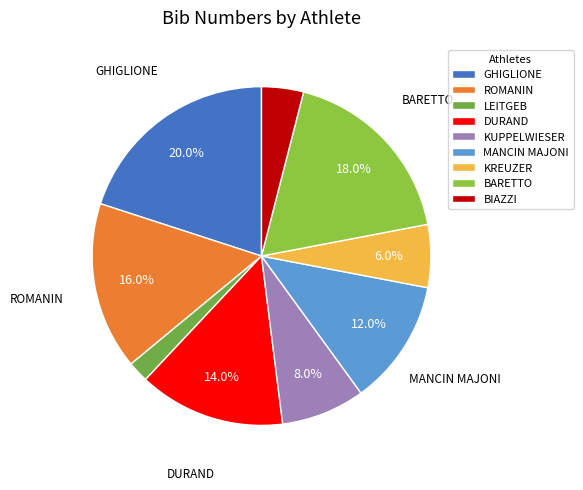

To the nearest percent, what is the average slice percentage?

11%